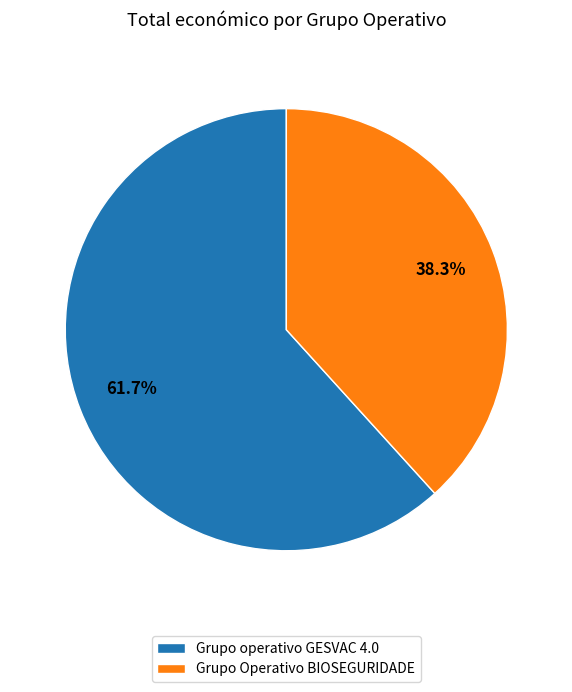

To the nearest percent, what portion does Grupo Operativo BIOSEGURIDADE represent?

38%